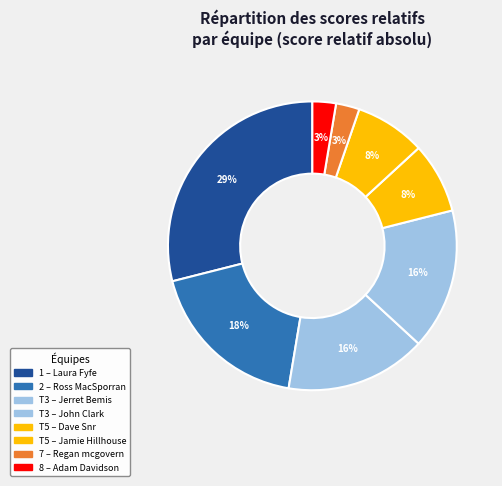

To the nearest percent, what is the difference between the largest and smallest slice percentages?

26%